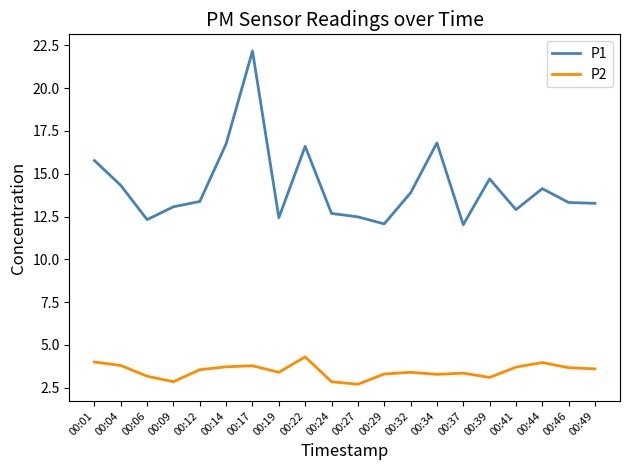

The P1 series shows 20.5 at 00:06. True or false?

False